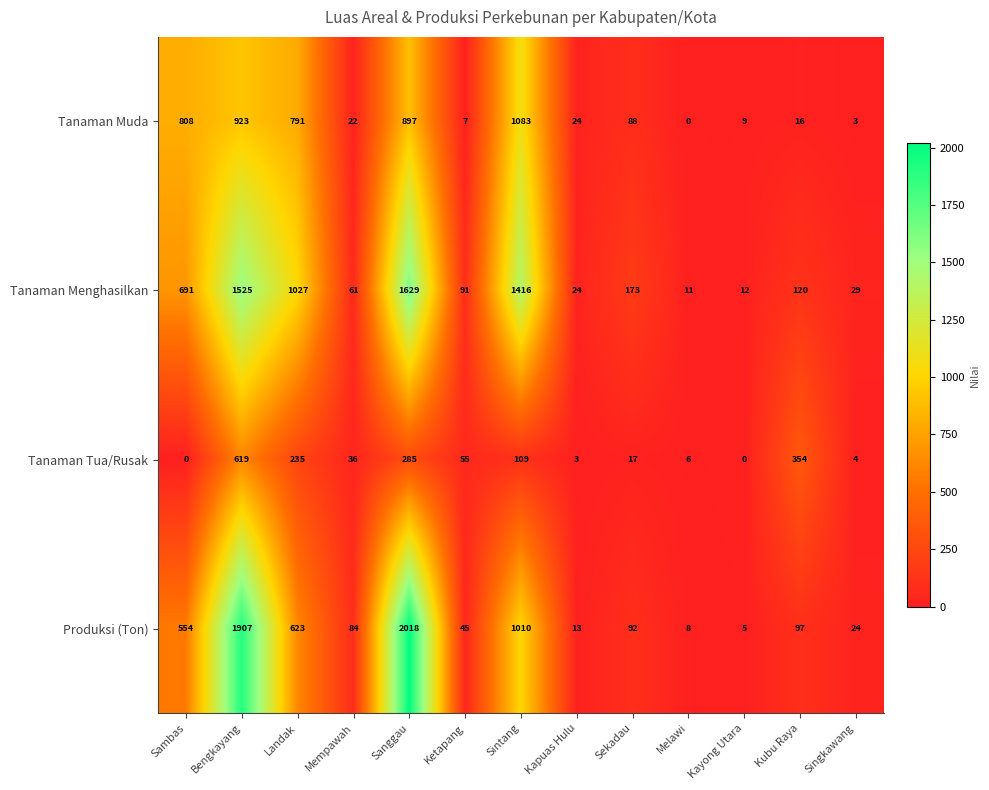

What is the difference between the Tanaman Tua/Rusak values at Sekadau and Mempawah?

19